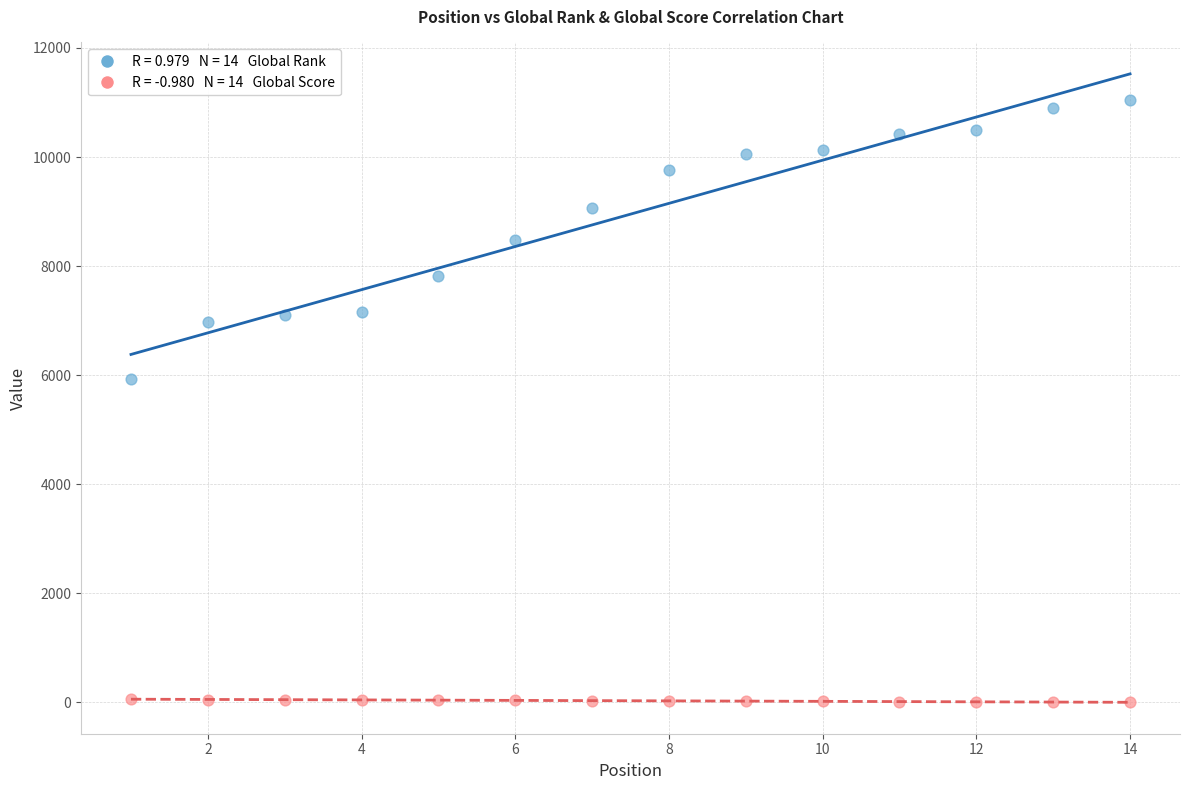

Across all series, what Y value is closest to 5526?

5926